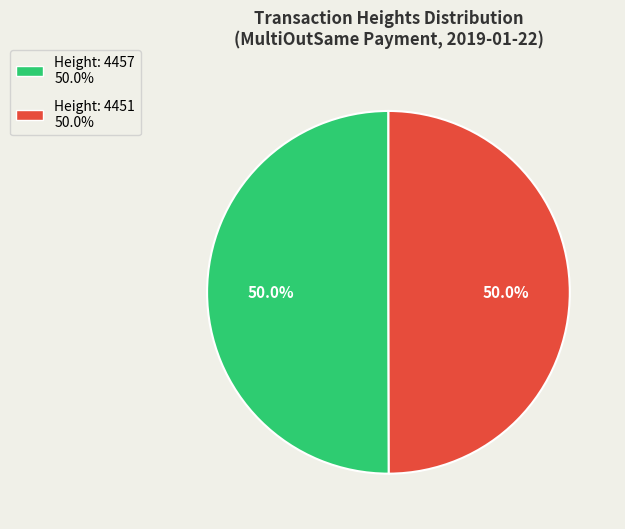

What percentage do Height: 4457 and Height: 4451 together represent?

100.0%